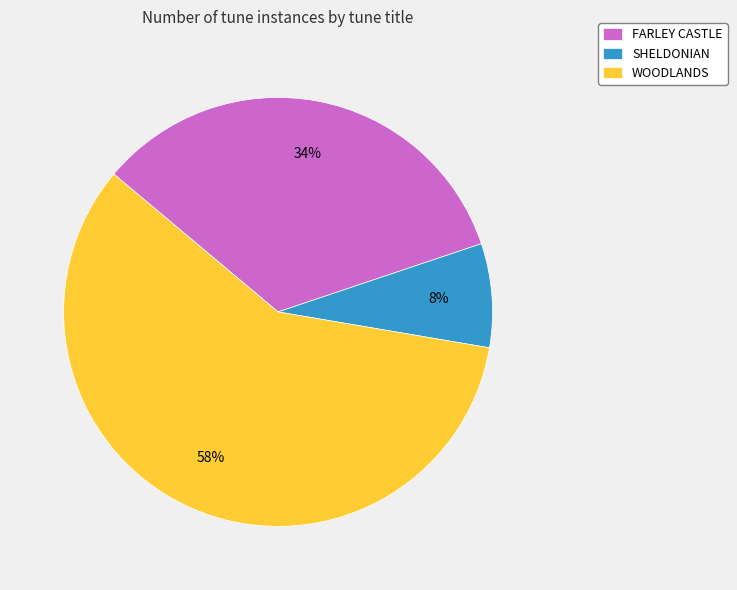

Combined, do SHELDONIAN and FARLEY CASTLE account for over 50%?

No